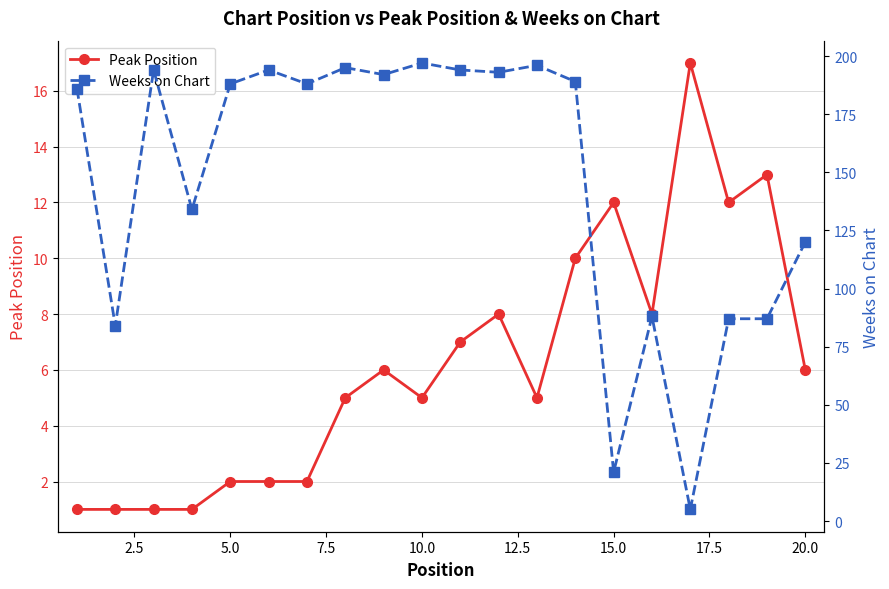

Which series has the largest range (max minus min)?

Weeks on Chart